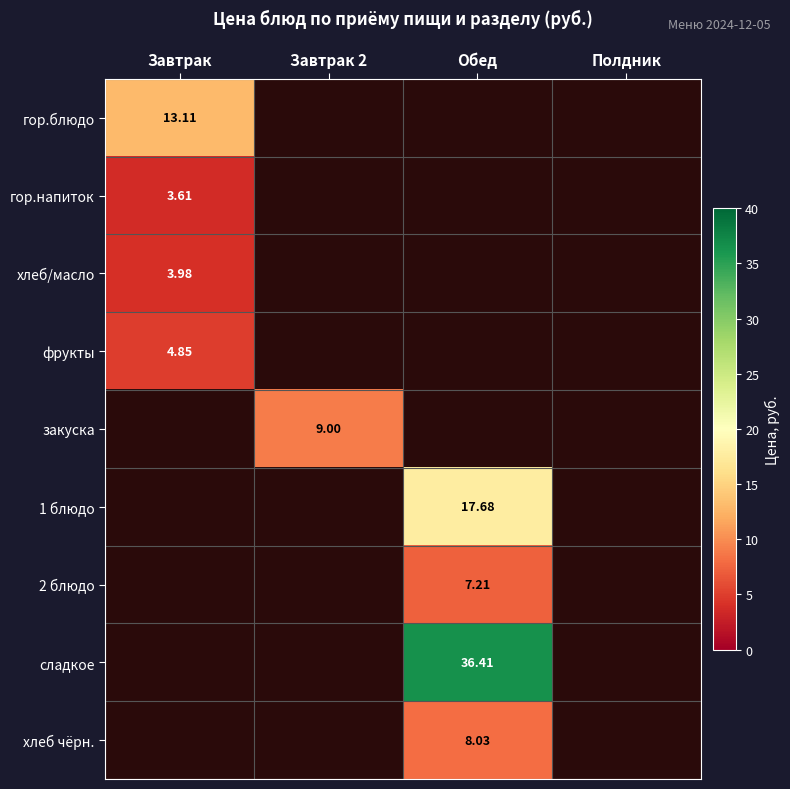

What is the minimum value for хлеб/масло?

4.0